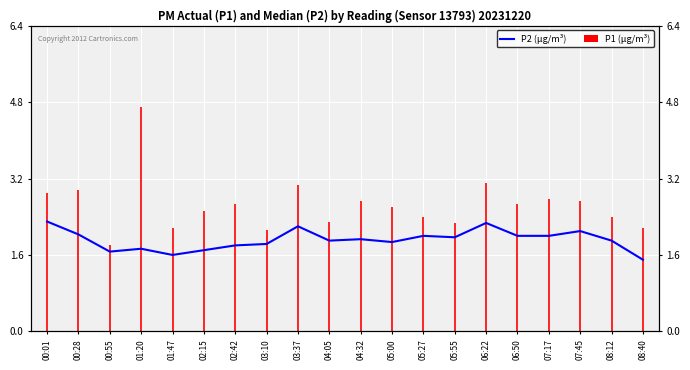

How many data points does each series have?

20